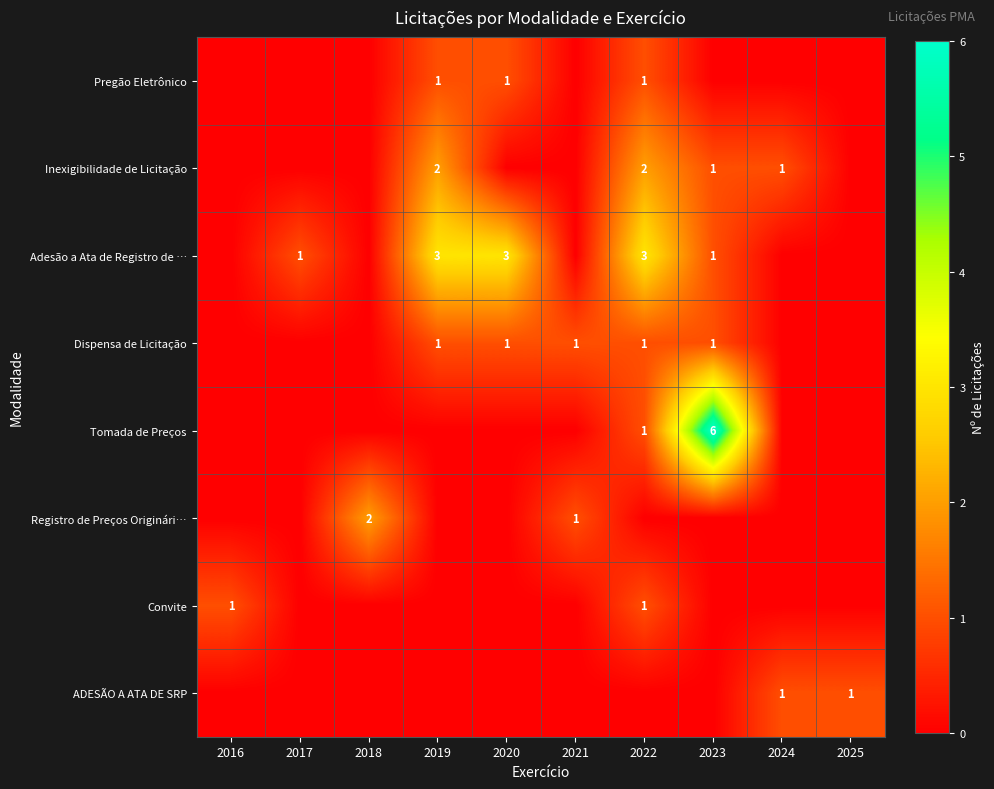

How many distinct data groups are displayed?

8